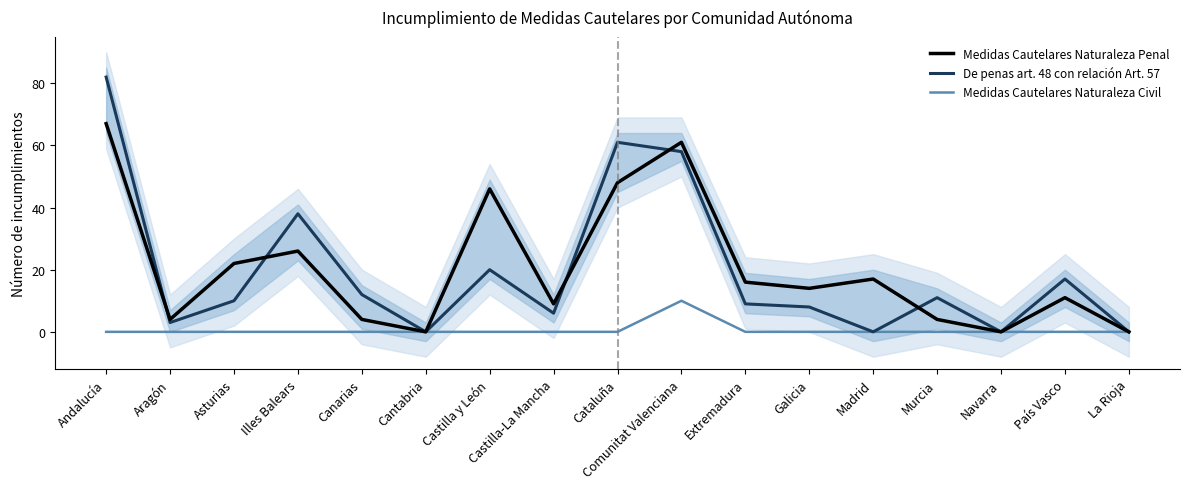

What is the difference between the maximum and minimum values in the Medidas Cautelares Naturaleza Civil series?

10